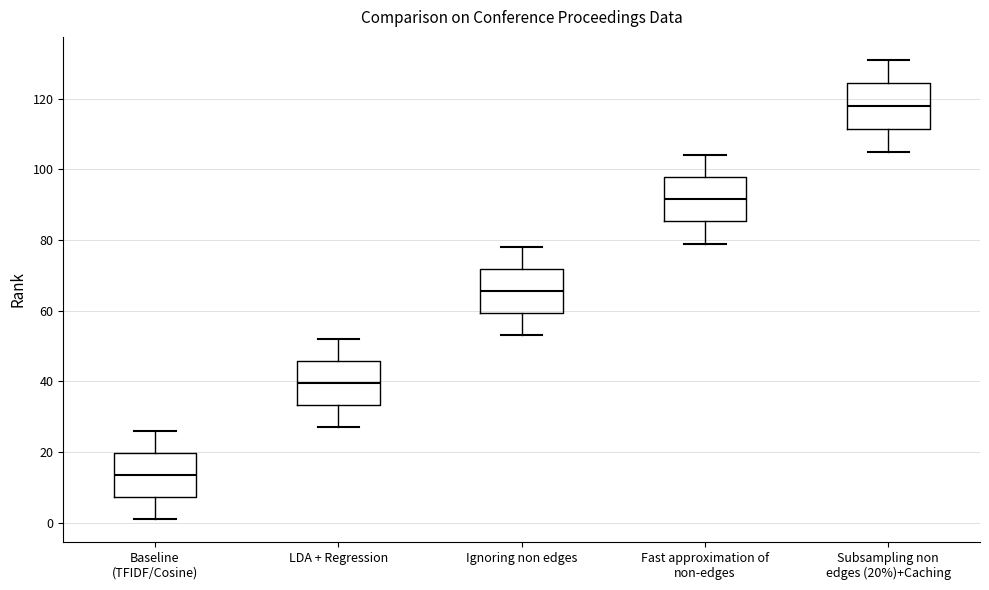

Where is the lower edge of the box for Ignoring non edges on the y-axis? The values are not printed on the chart, so give them approximately, as read against the axis.

60